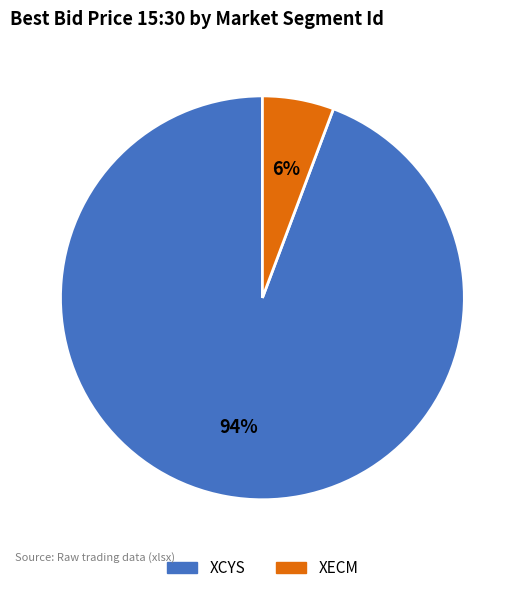

Does XCYS represent more than half of the total?

Yes